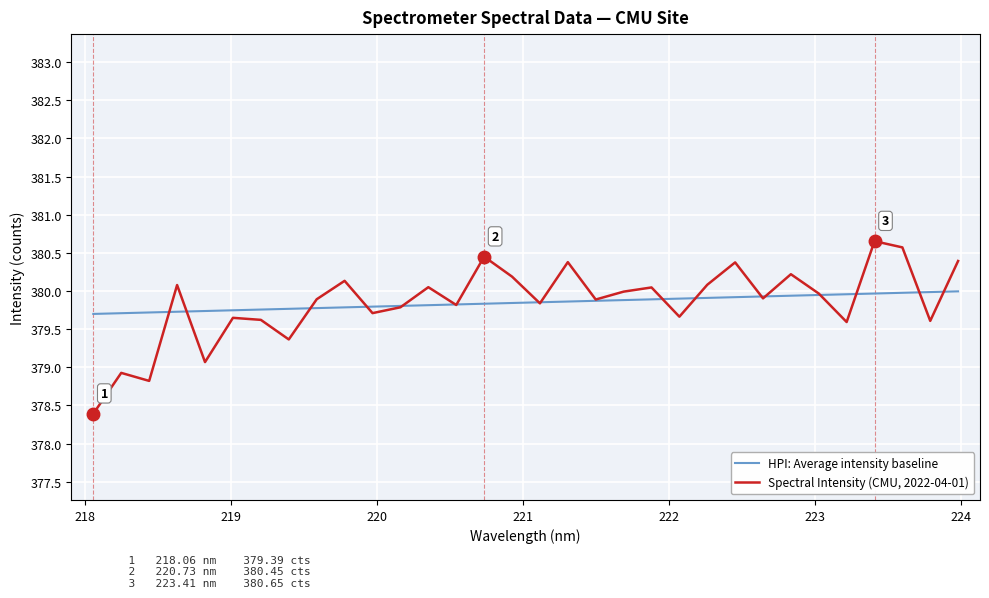

Which series has the largest range (max minus min)?

Spectral Intensity (CMU, 2022-04-01)